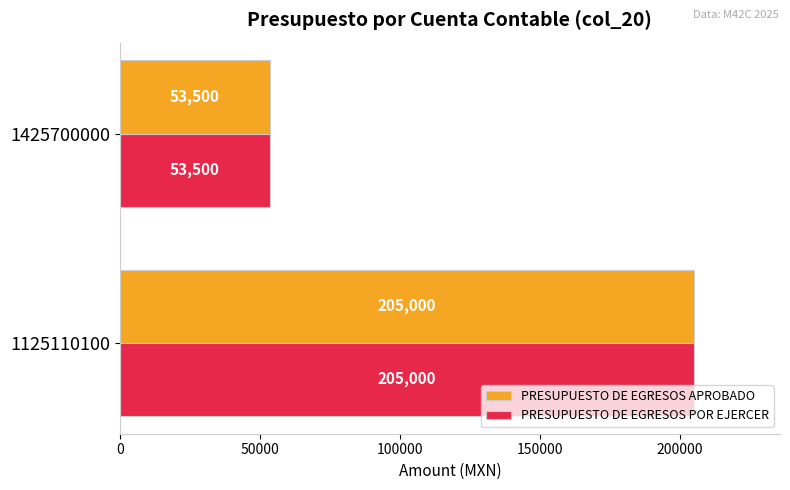

At which category does the chart reach its minimum across all series?

1425700000